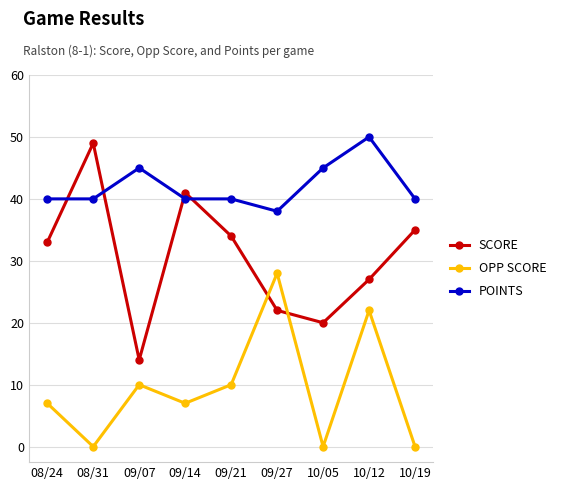

Which series has the largest total across all categories?

POINTS